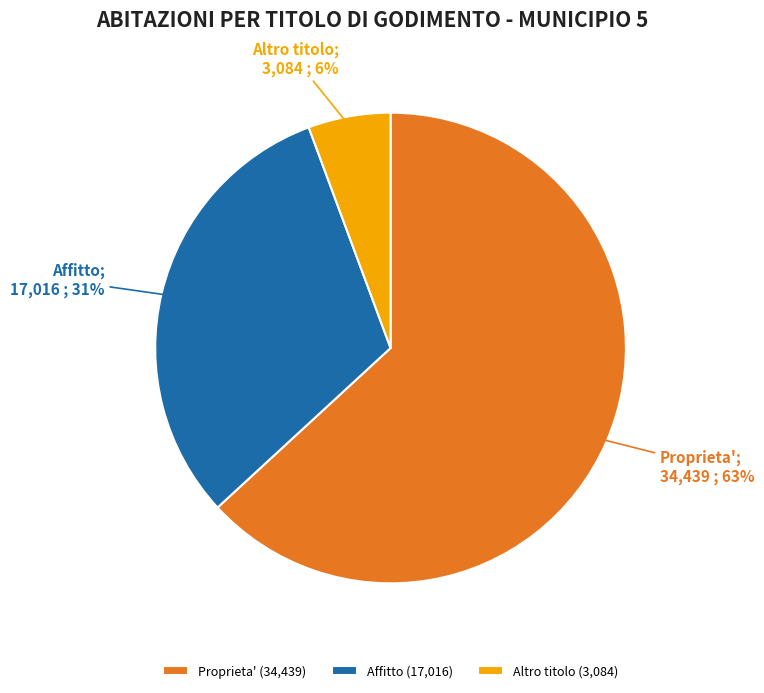

Approximately how many times larger is the value at Proprieta' (34,439) compared to Affitto (17,016)?

2.0